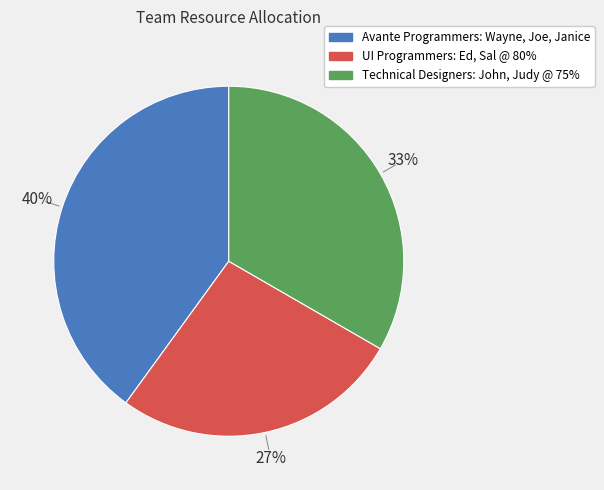

True or false: Avante Programmers: Wayne, Joe, Janice accounts for 40% of the total.

True